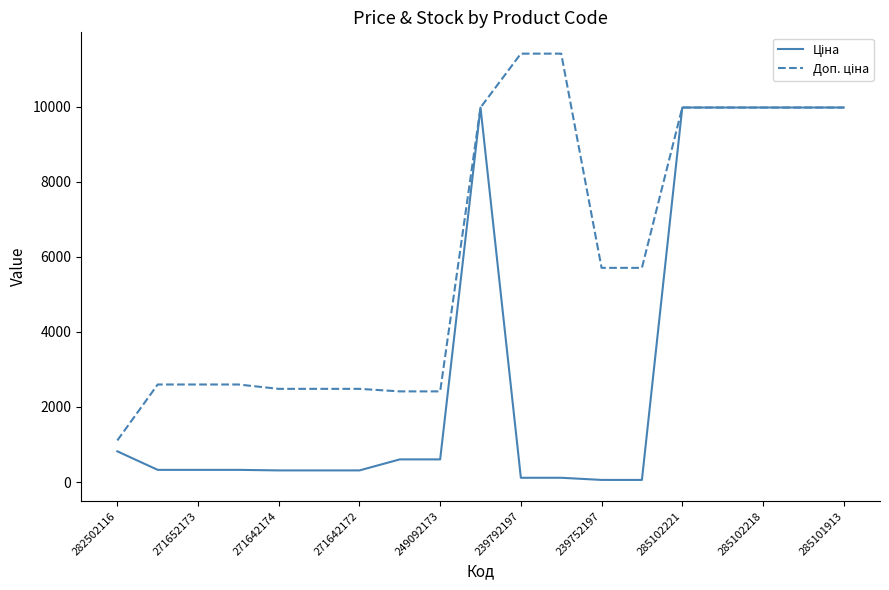

How many lines are shown in the chart?

2